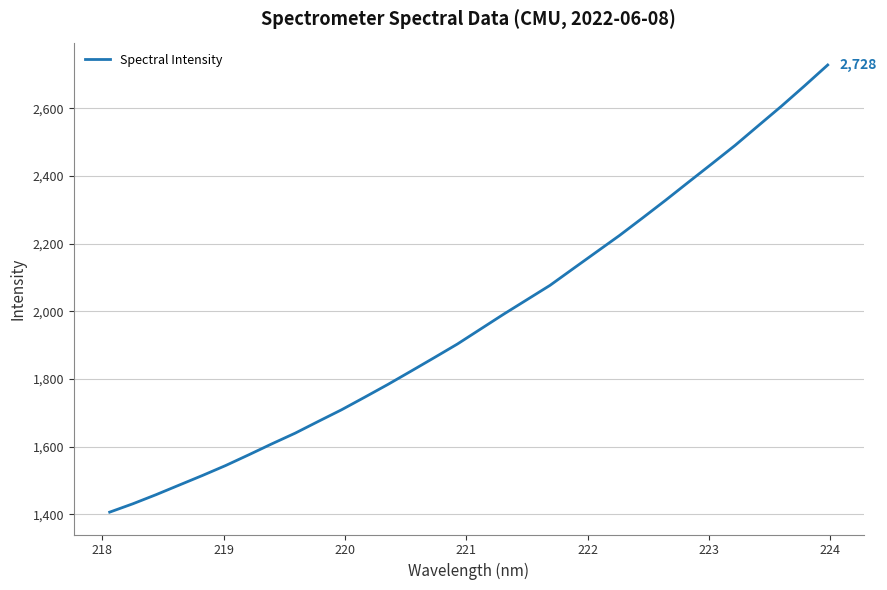

How many distinct data groups are displayed?

1